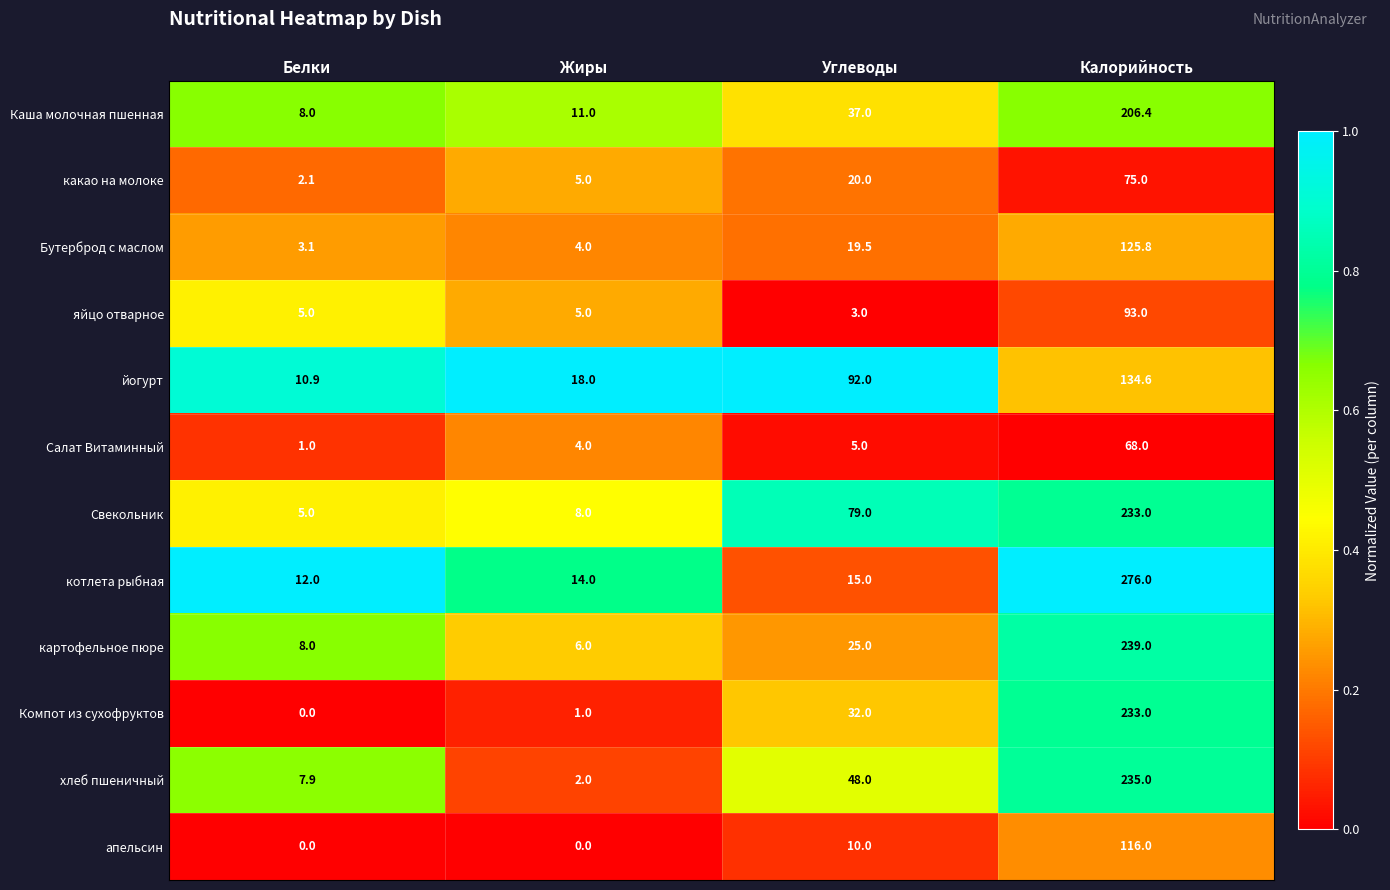

The value of Свекольник at Калорийность is 233.0. True or false?

True